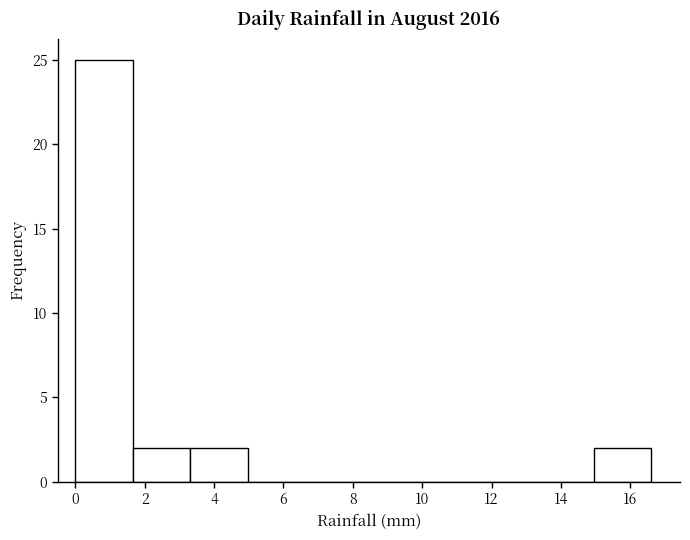

Reading left to right, transcribe this chart: for each bar, give the range it covers on the x-axis and its height. Neither the bar edges nor the heights are printed on the chart, so give them approximately, as read against the axes.

0.00 to 1.66: 25
1.66 to 3.32: 2
3.32 to 4.98: 2
4.98 to 6.64: 0
6.64 to 8.30: 0
8.30 to 9.96: 0
9.96 to 11.62: 0
11.62 to 13.28: 0
13.28 to 14.94: 0
14.94 to 16.60: 2